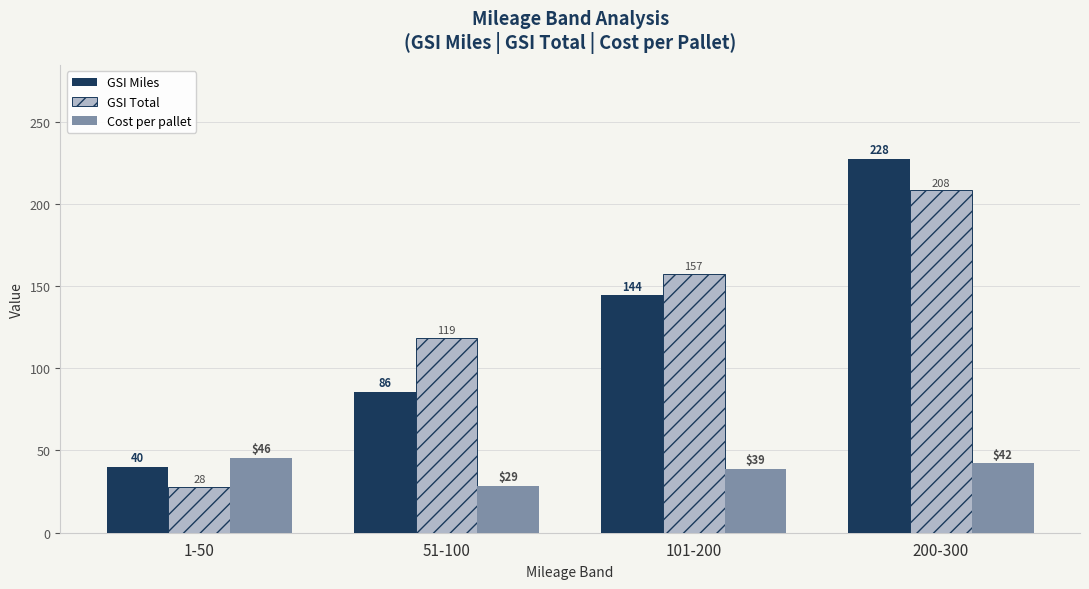

What is the difference between the GSI Total values at 1-50 and 51-100?

90.8